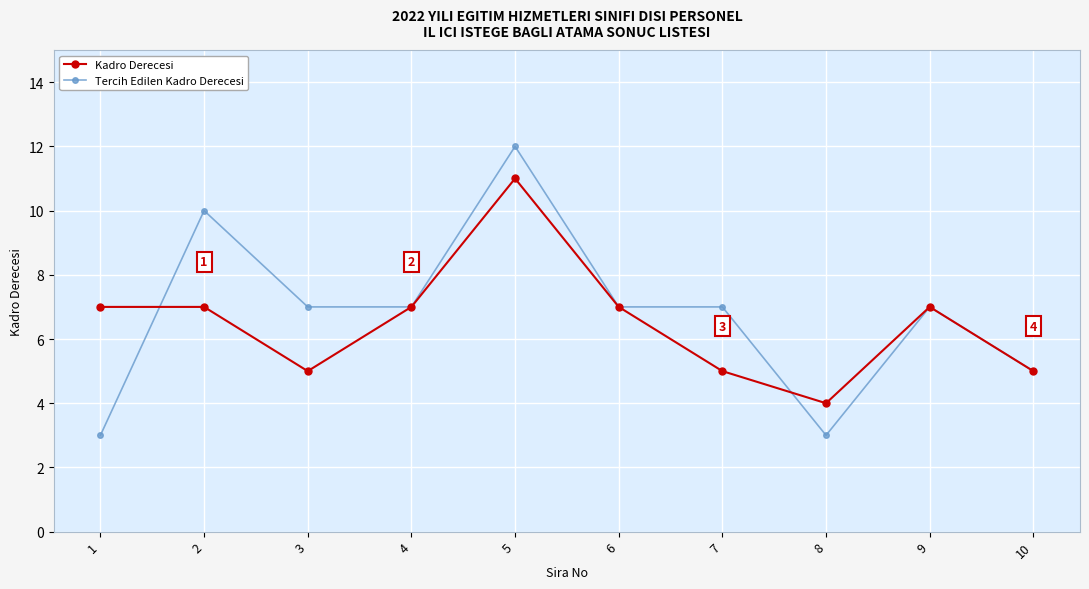

Which series has the widest spread of values?

Tercih Edilen Kadro Derecesi